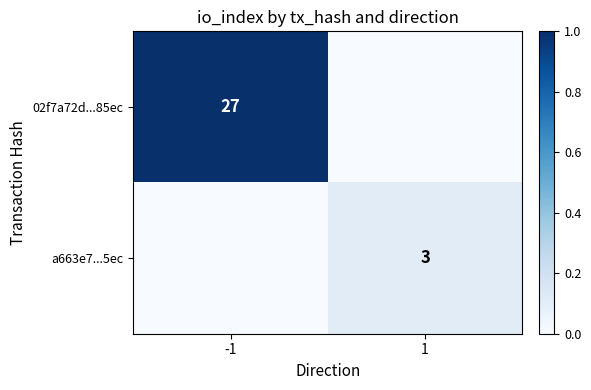

The value of a663e7...5ec at 1 is 3. True or false?

True